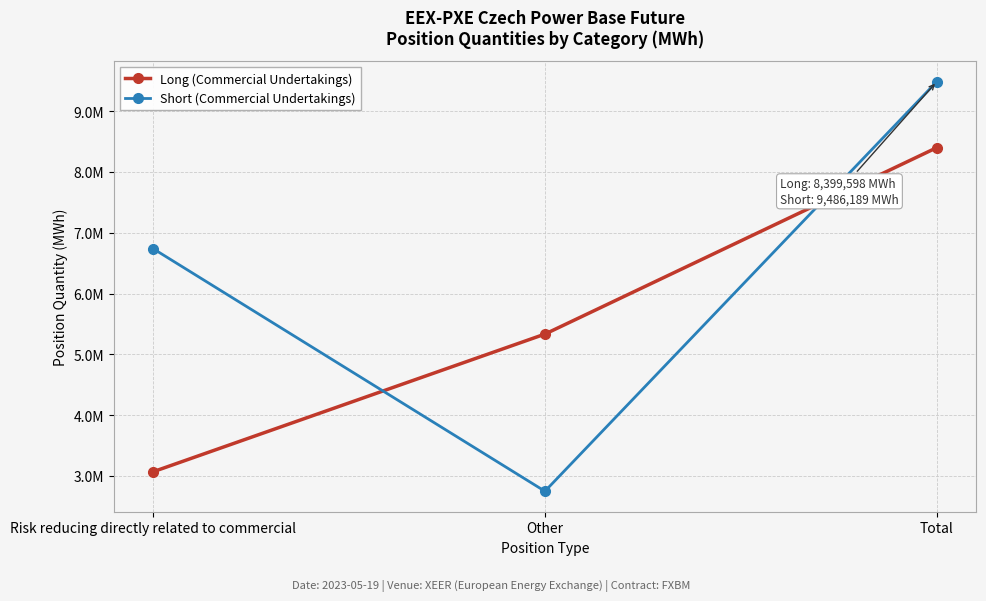

Reading right to left, list all the values displayed in this chart.

Long (Commercial Undertakings): Total=8399598	Other=5332291	Risk reducing directly related to commercial=3067307
Short (Commercial Undertakings): Total=9486189	Other=2747399	Risk reducing directly related to commercial=6738790